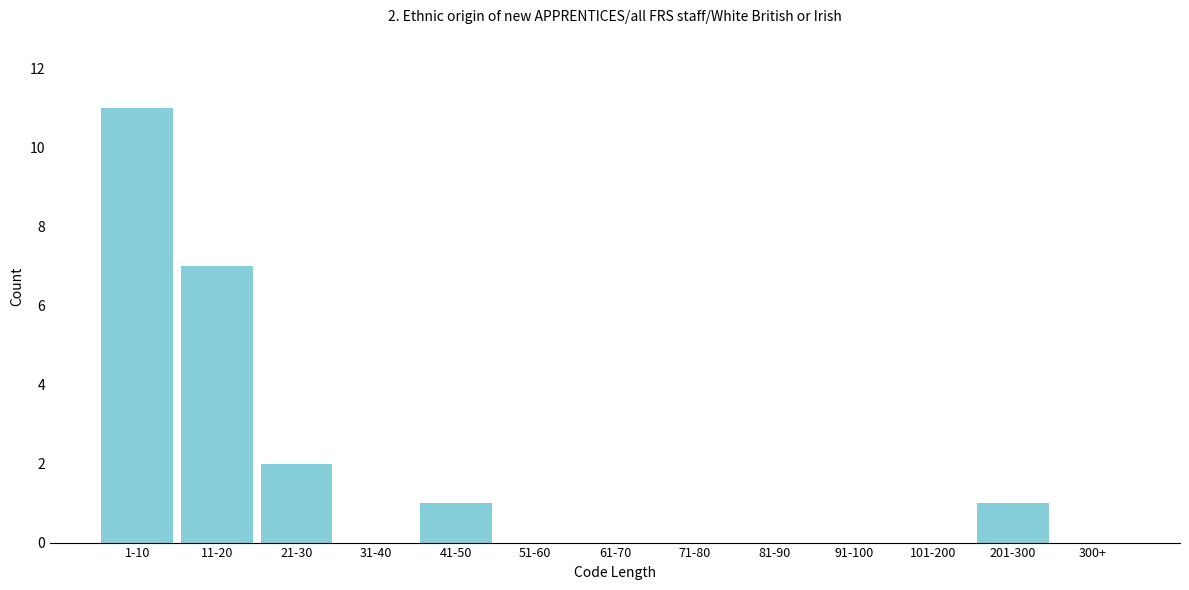

Reading left to right, transcribe all the data shown in this chart.

1-10=11	11-20=7	21-30=2	31-40=0	41-50=1	51-60=0	61-70=0	71-80=0	81-90=0	91-100=0	101-200=0	201-300=1	300+=0